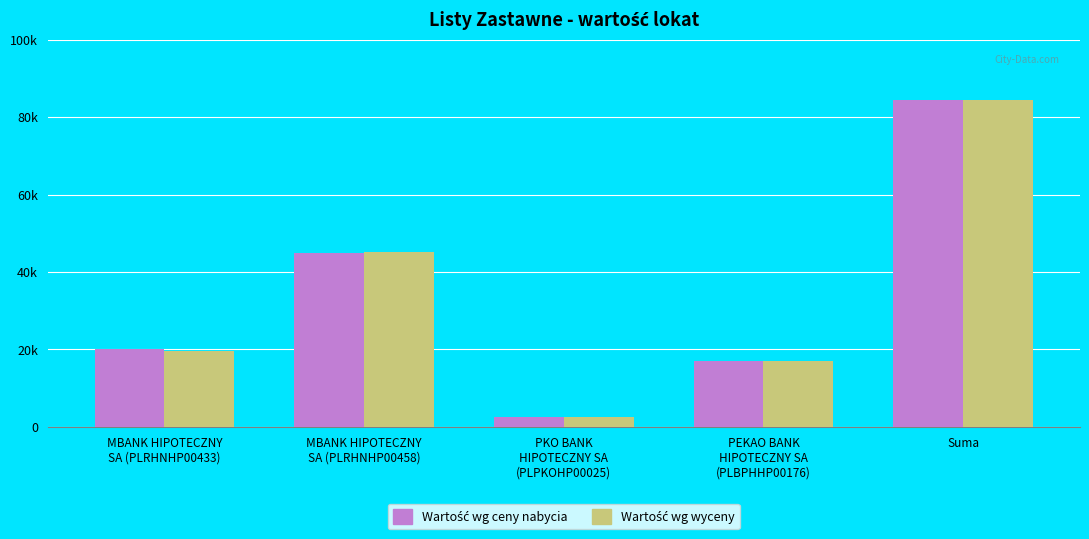

Which label corresponds to the smallest value in the chart?

PKO BANK
HIPOTECZNY SA
(PLPKOHP00025)